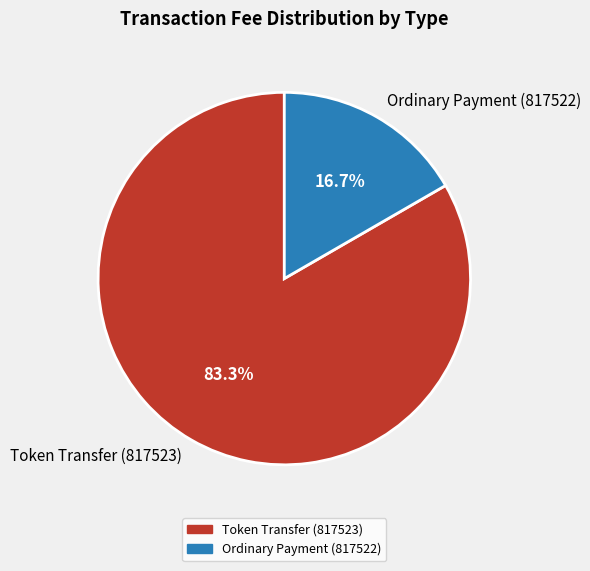

Which slice is the smallest?

Ordinary Payment (817522)